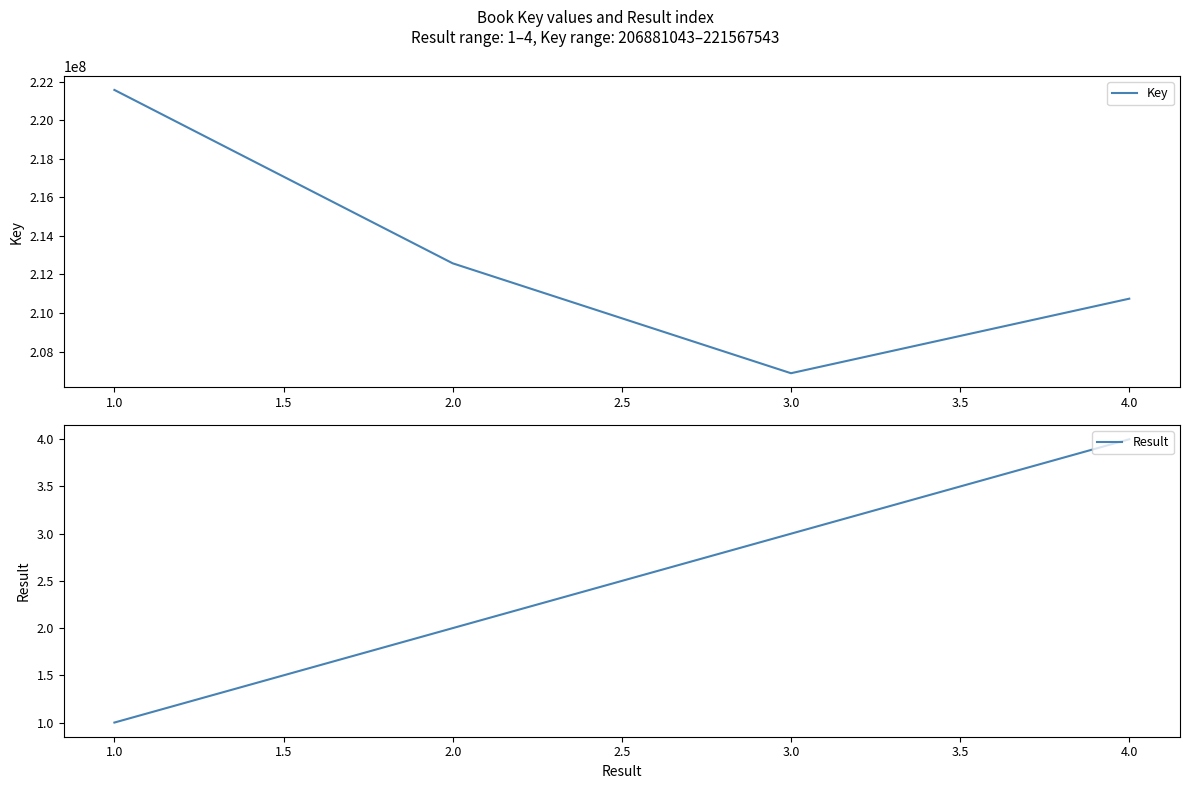

True or false: Result and Key cross at least once.

False